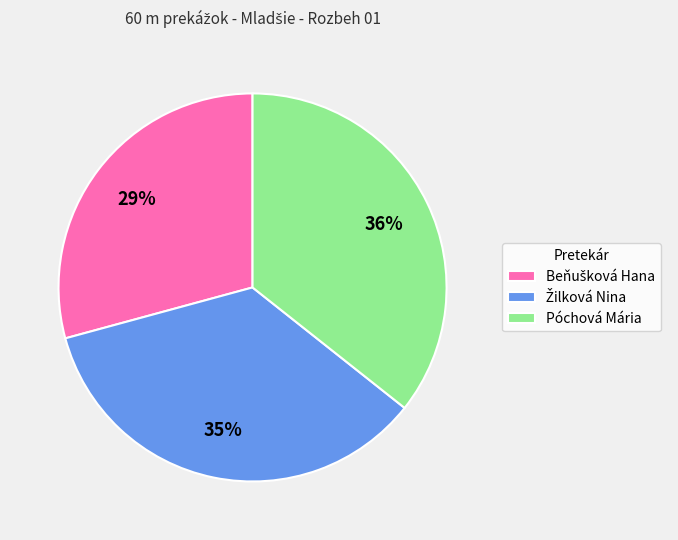

To the nearest percent, what portion does Póchová Mária represent?

36%